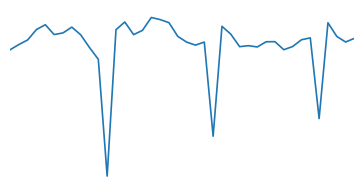

Count the values in the range 0 to 1.

40